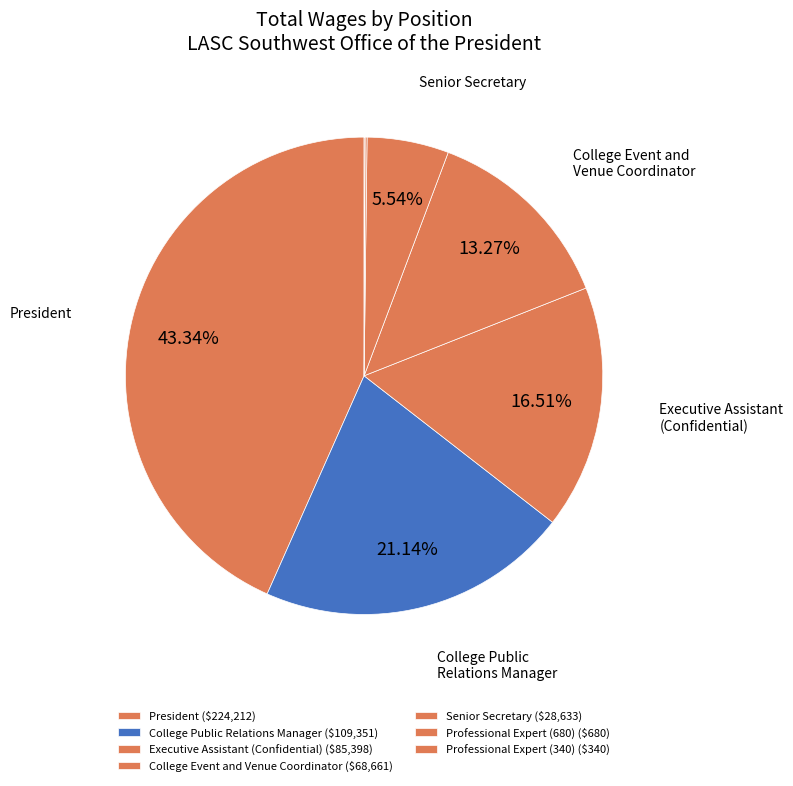

What is the smallest slice in the pie chart?

Professional Expert (340)